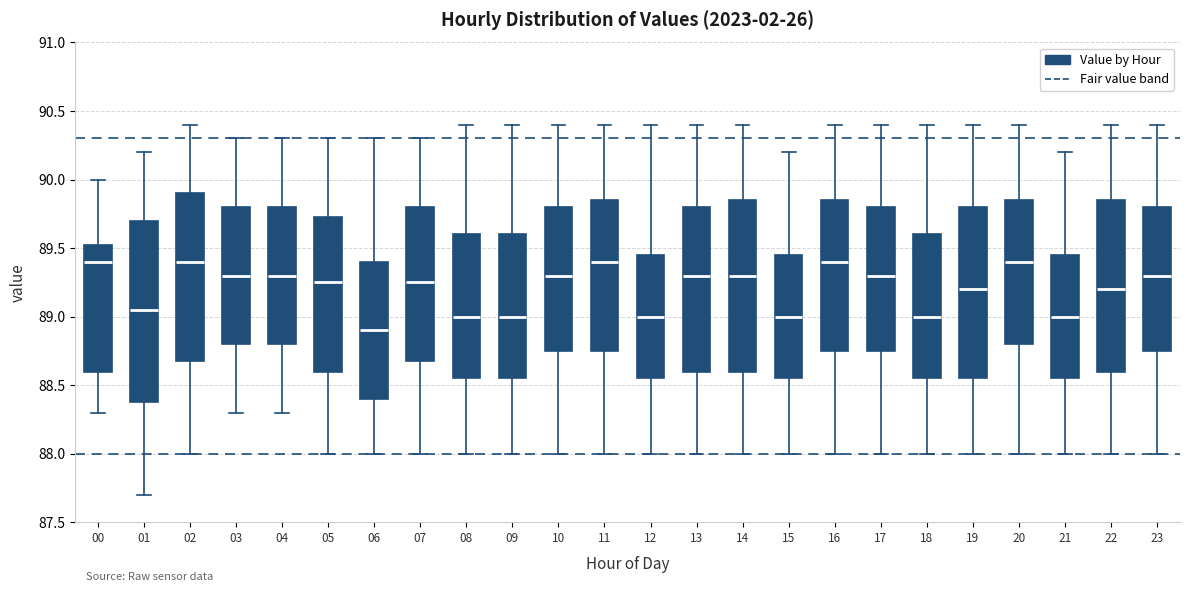

Reading left to right, transcribe this box plot: for each box, give where its median line is, the range the box spans, and where its two whiskers end, as read against the y-axis. The values are not printed on the chart, so give them approximately, as read against the axis.

00: median 89.40, box 88.60 to 89.55, whiskers 88.30 to 90.00
01: median 89.05, box 88.40 to 89.70, whiskers 87.70 to 90.20
02: median 89.40, box 88.70 to 89.90, whiskers 88.00 to 90.40
03: median 89.30, box 88.80 to 89.80, whiskers 88.30 to 90.30
04: median 89.30, box 88.80 to 89.80, whiskers 88.30 to 90.30
05: median 89.25, box 88.60 to 89.75, whiskers 88.00 to 90.30
06: median 88.90, box 88.40 to 89.40, whiskers 88.00 to 90.30
07: median 89.25, box 88.70 to 89.80, whiskers 88.00 to 90.30
08: median 89.00, box 88.55 to 89.60, whiskers 88.00 to 90.40
09: median 89.00, box 88.55 to 89.60, whiskers 88.00 to 90.40
10: median 89.30, box 88.75 to 89.80, whiskers 88.00 to 90.40
11: median 89.40, box 88.75 to 89.85, whiskers 88.00 to 90.40
12: median 89.00, box 88.55 to 89.45, whiskers 88.00 to 90.40
13: median 89.30, box 88.60 to 89.80, whiskers 88.00 to 90.40
14: median 89.30, box 88.60 to 89.85, whiskers 88.00 to 90.40
15: median 89.00, box 88.55 to 89.45, whiskers 88.00 to 90.20
16: median 89.40, box 88.75 to 89.85, whiskers 88.00 to 90.40
17: median 89.30, box 88.75 to 89.80, whiskers 88.00 to 90.40
18: median 89.00, box 88.55 to 89.60, whiskers 88.00 to 90.40
19: median 89.20, box 88.55 to 89.80, whiskers 88.00 to 90.40
20: median 89.40, box 88.80 to 89.85, whiskers 88.00 to 90.40
21: median 89.00, box 88.55 to 89.45, whiskers 88.00 to 90.20
22: median 89.20, box 88.60 to 89.85, whiskers 88.00 to 90.40
23: median 89.30, box 88.75 to 89.80, whiskers 88.00 to 90.40